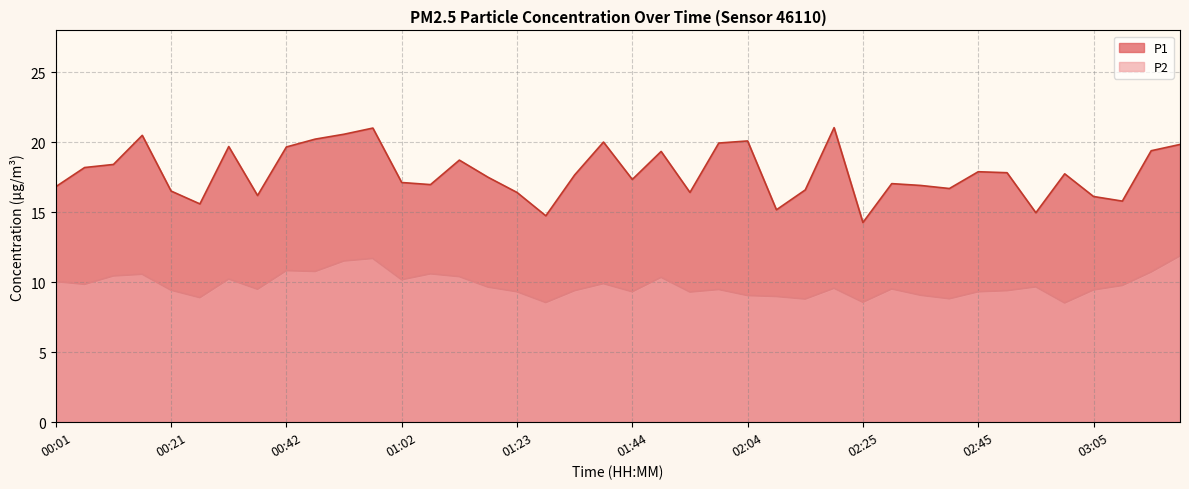

What is the highest value of the P1 series?

21.1